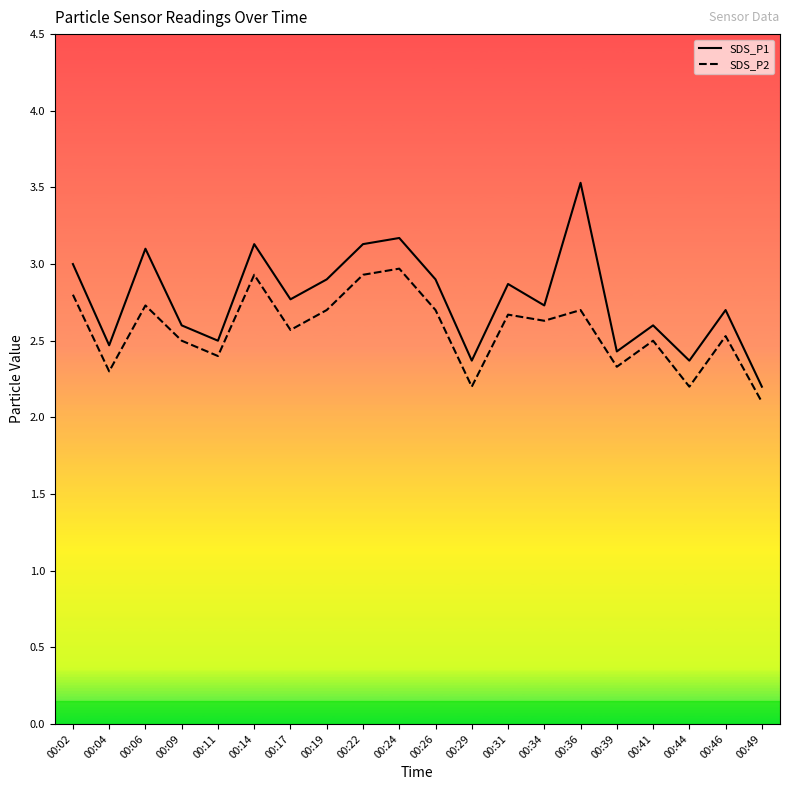

True or false: SDS_P1 and SDS_P2 intersect in this chart.

False